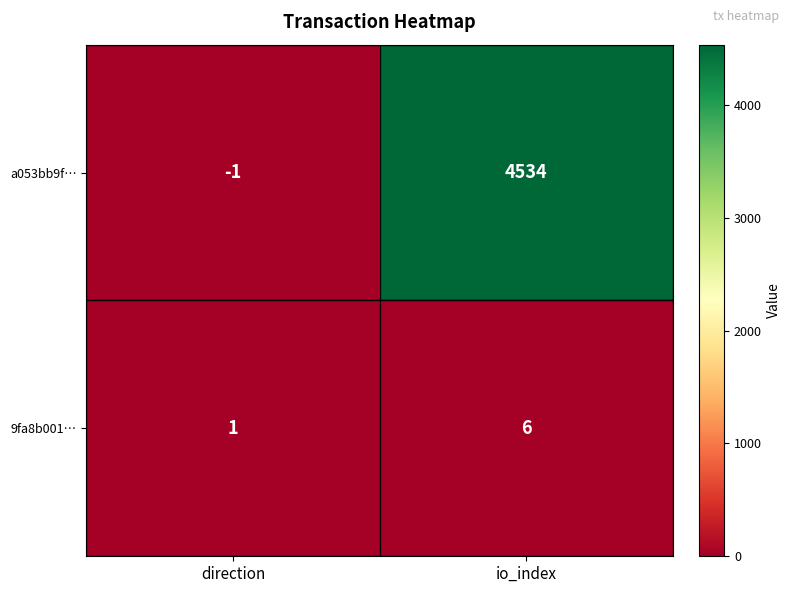

Which category has the lowest value across all series?

direction